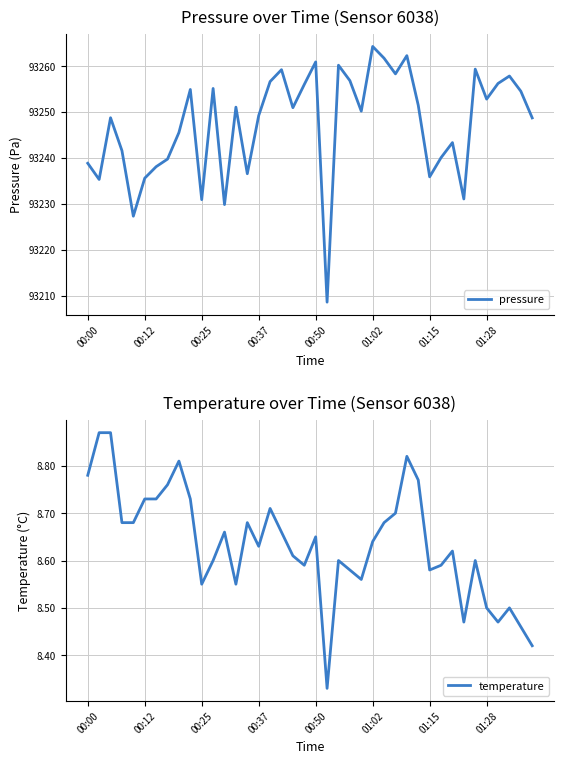

What is the label of the 8th point from the right?

32